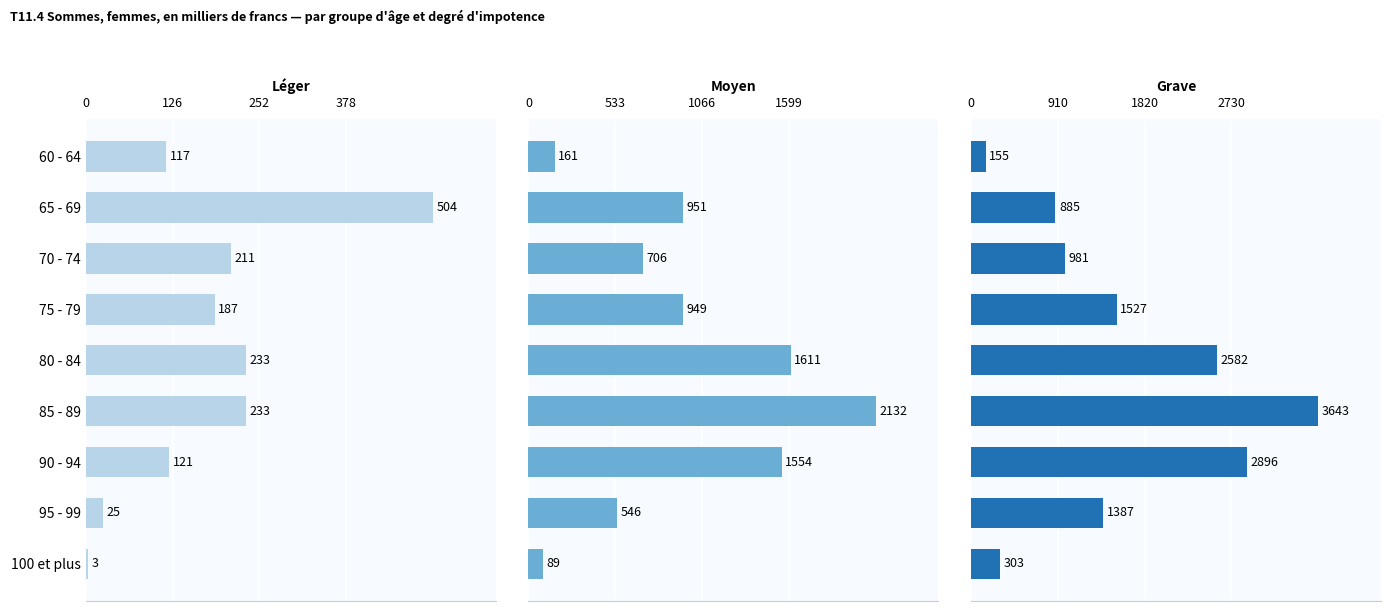

What is the sum of the Grave values at 90 - 94 and 70 - 74?

3877